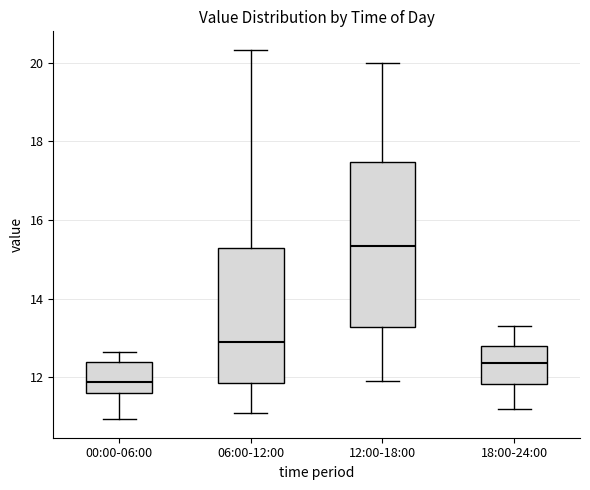

Reading left to right, read every box against the y-axis: the position of its median line, the range the box covers, and the ends of its whiskers. The values are not printed on the chart, so give them approximately, as read against the axis.

00:00-06:00: median 11.8, box 11.6 to 12.4, whiskers 11.0 to 12.6
06:00-12:00: median 13.0, box 11.8 to 15.2, whiskers 11.2 to 20.4
12:00-18:00: median 15.4, box 13.2 to 17.4, whiskers 12.0 to 20.0
18:00-24:00: median 12.4, box 11.8 to 12.8, whiskers 11.2 to 13.4